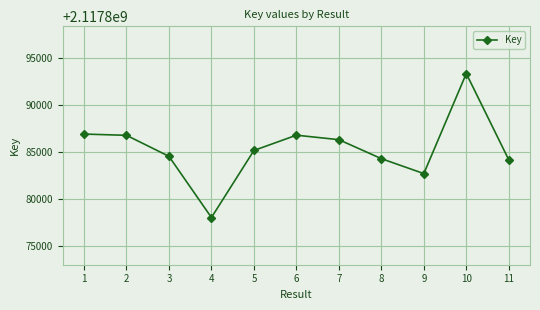

Where is the first local minimum?

4